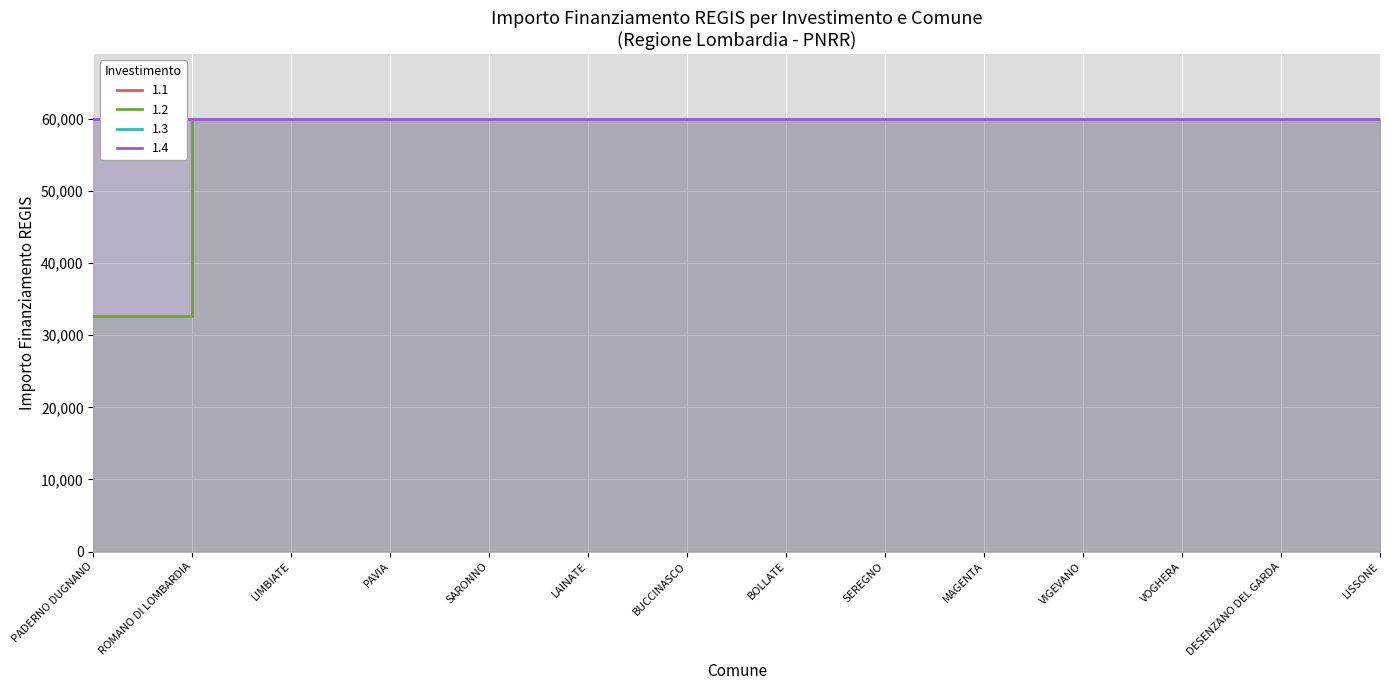

Rank the categories by 1.4 value from highest to lowest.

PADERNO DUGNANO, ROMANO DI LOMBARDIA, LIMBIATE, PAVIA, SARONNO, LAINATE, BUCCINASCO, BOLLATE, SEREGNO, MAGENTA, VIGEVANO, VOGHERA, DESENZANO DEL GARDA, LISSONE